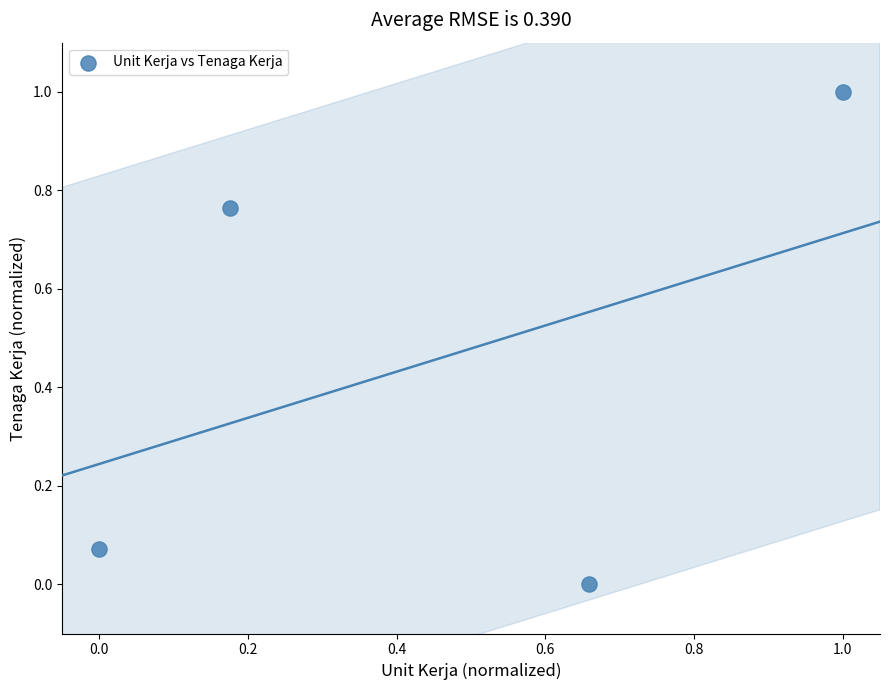

What is the range of Y values (max minus min)?

1.0